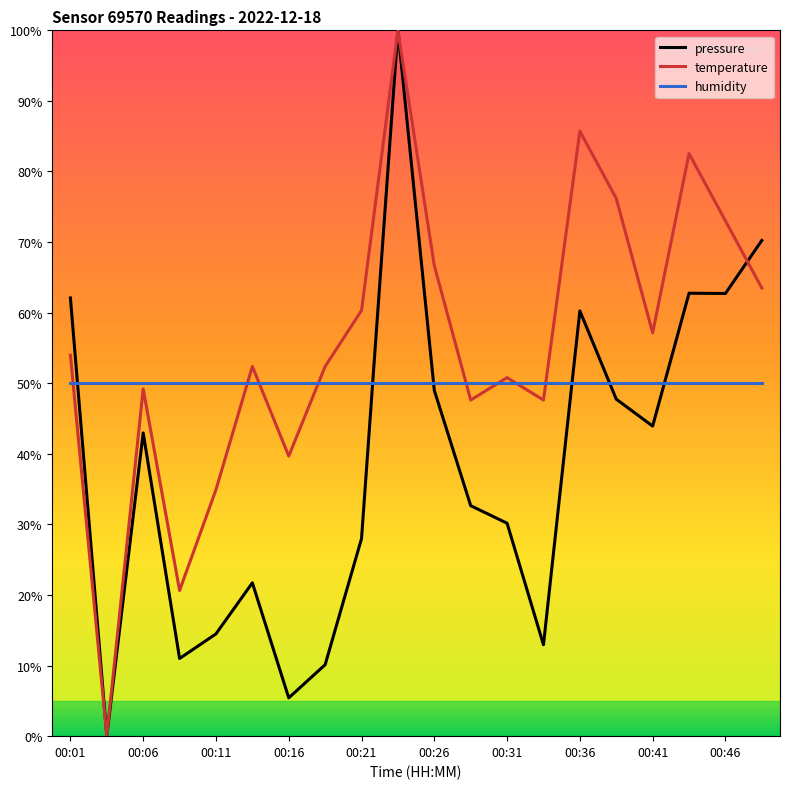

After their last crossing, which series has the higher values: pressure or humidity?

pressure